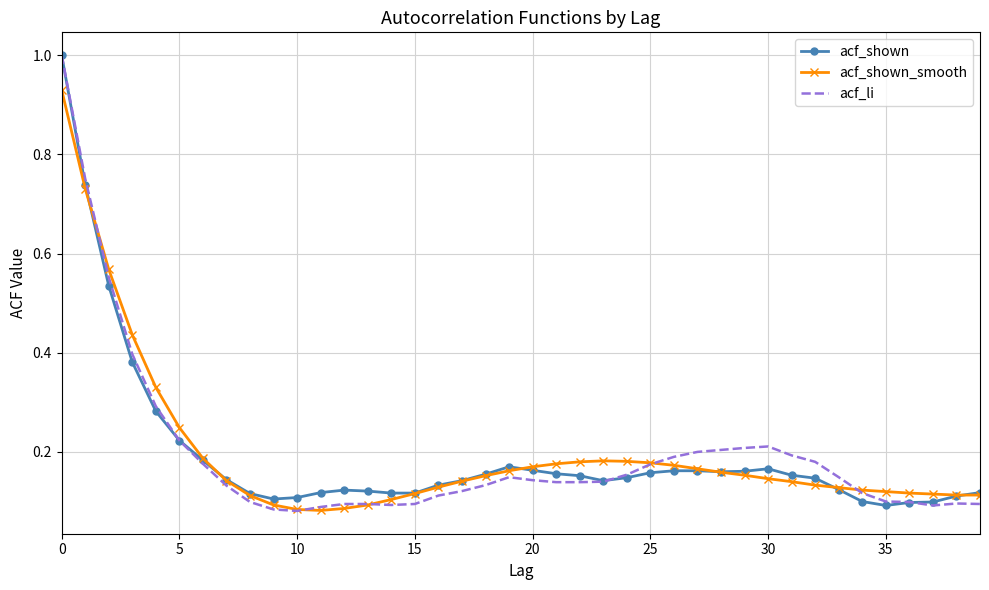

What is the maximum value shown in the chart?

1.0